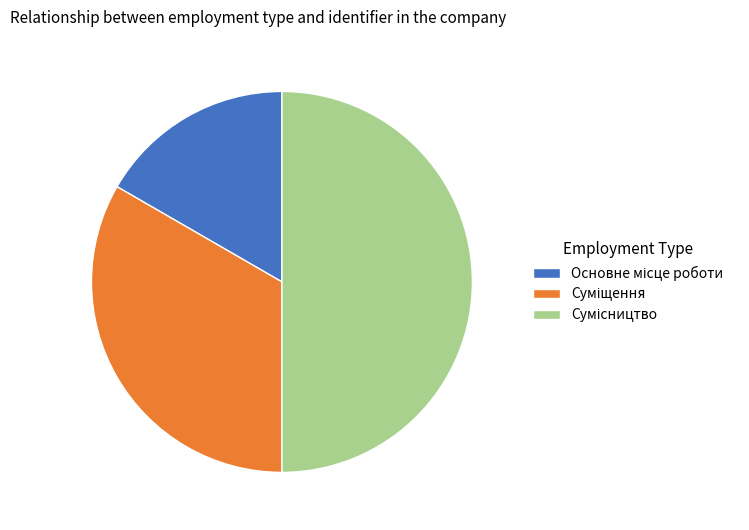

What is the change in value from Основне місце роботи to Суміщення?

+1